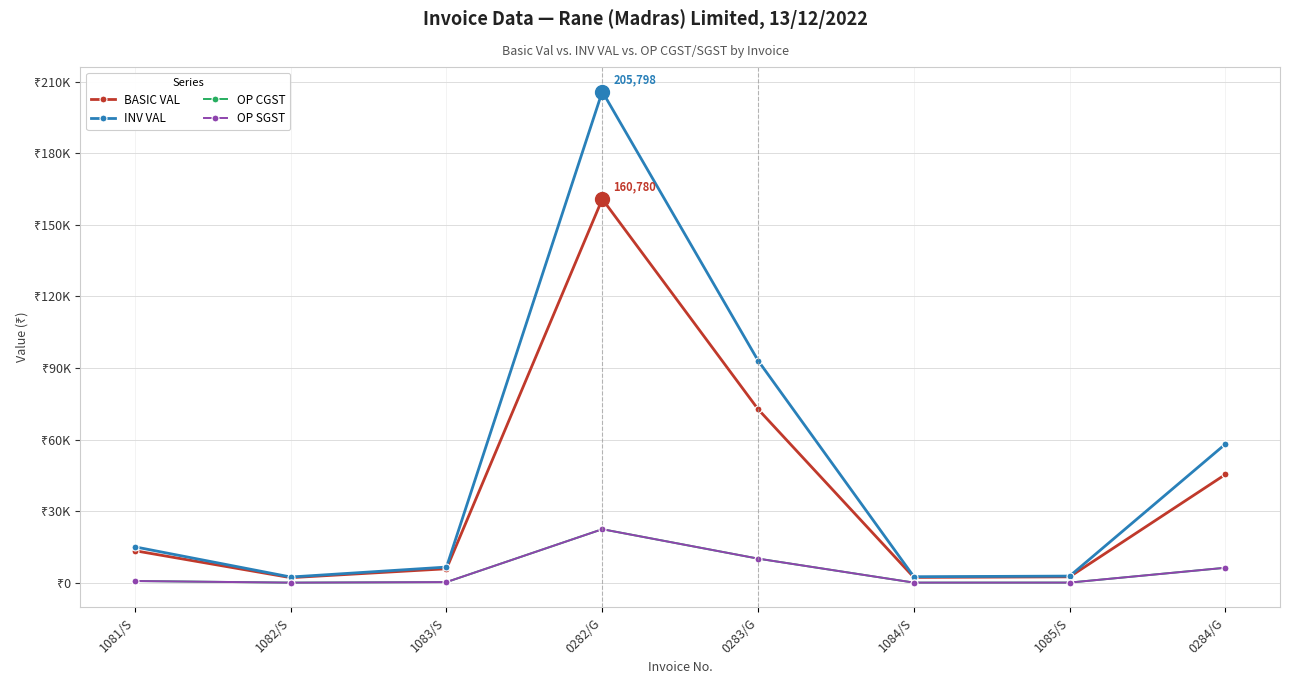

True or false: BASIC VAL and OP CGST cross at least once.

False